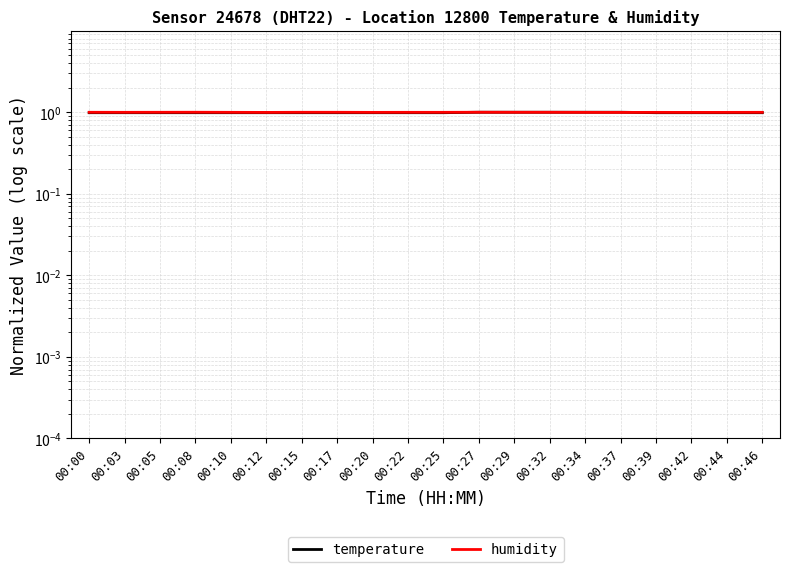

What is the maximum value shown in the chart?

1.0